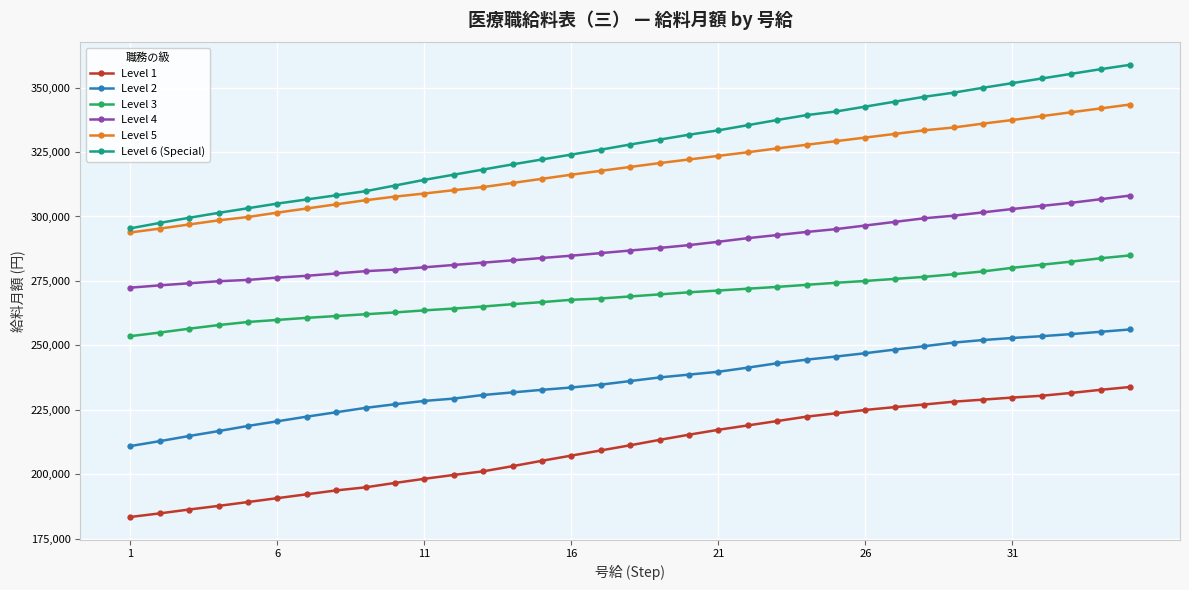

How many distinct data groups are displayed?

6